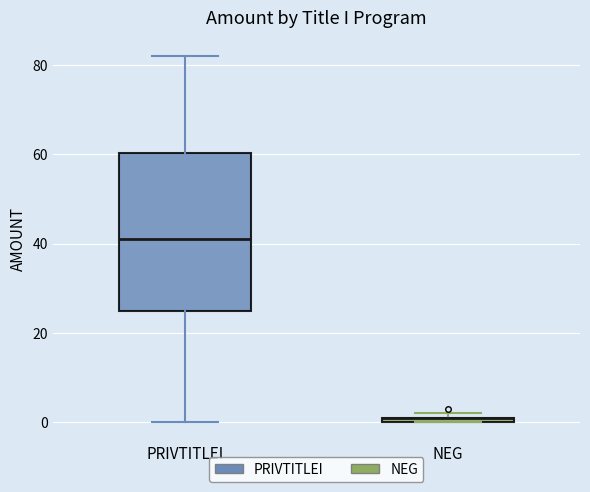

Where is the lower edge of the box for NEG on the y-axis? The values are not printed on the chart, so give them approximately, as read against the axis.

0